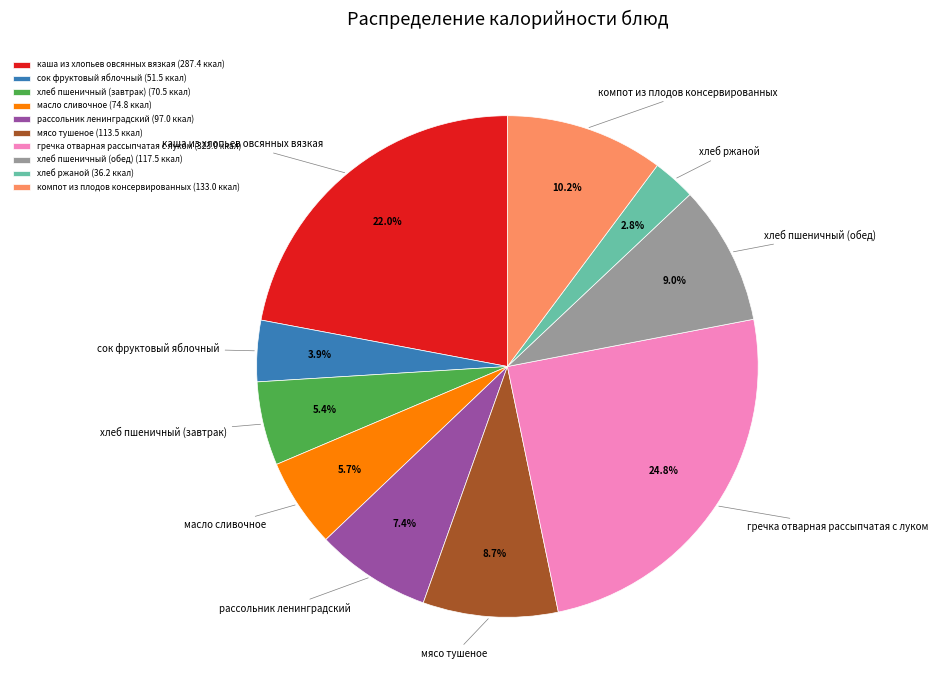

To the nearest percent, what portion does рассольник ленинградский represent?

7%